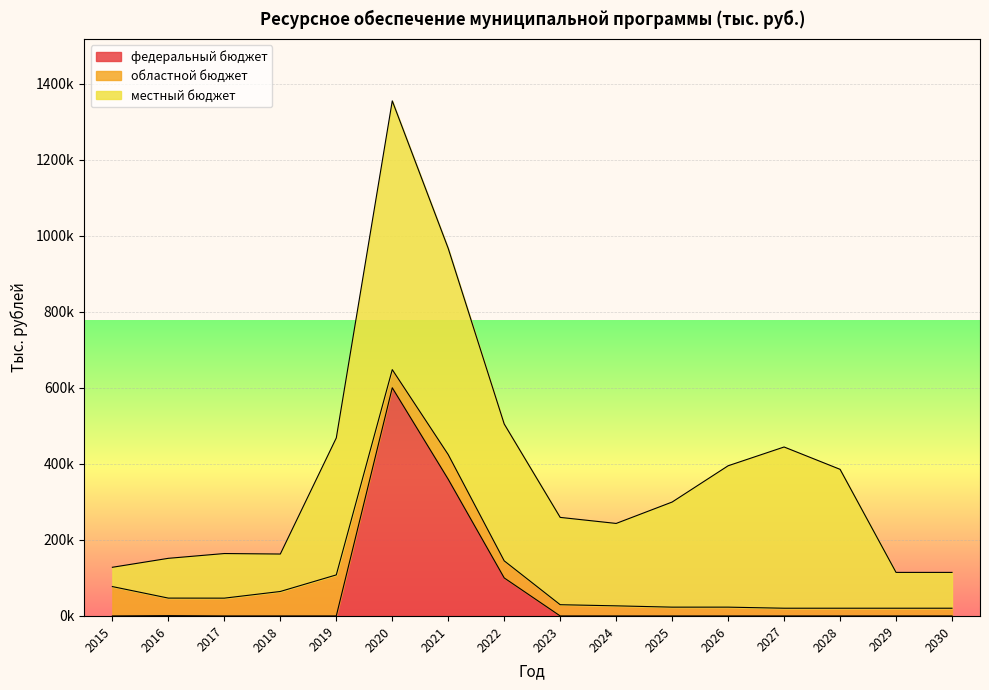

What are all the series names shown in the legend?

федеральный бюджет, областной бюджет, местный бюджет